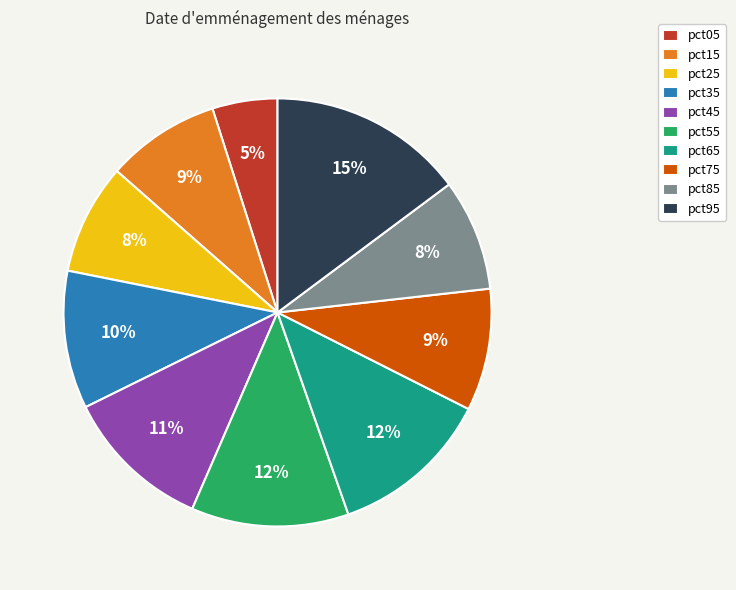

To the nearest percent, what portion does pct85 represent?

8%